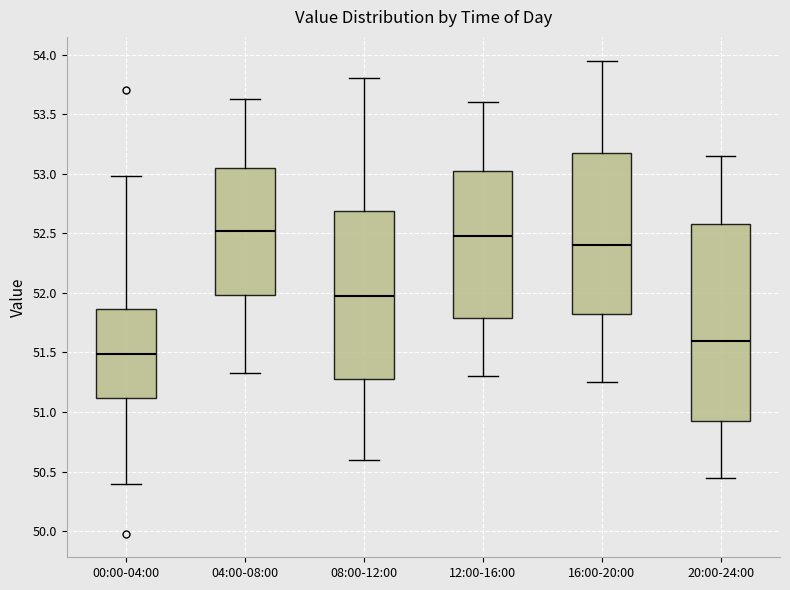

Where is the lower edge of the box for 12:00-16:00 on the y-axis? The values are not printed on the chart, so give them approximately, as read against the axis.

51.80